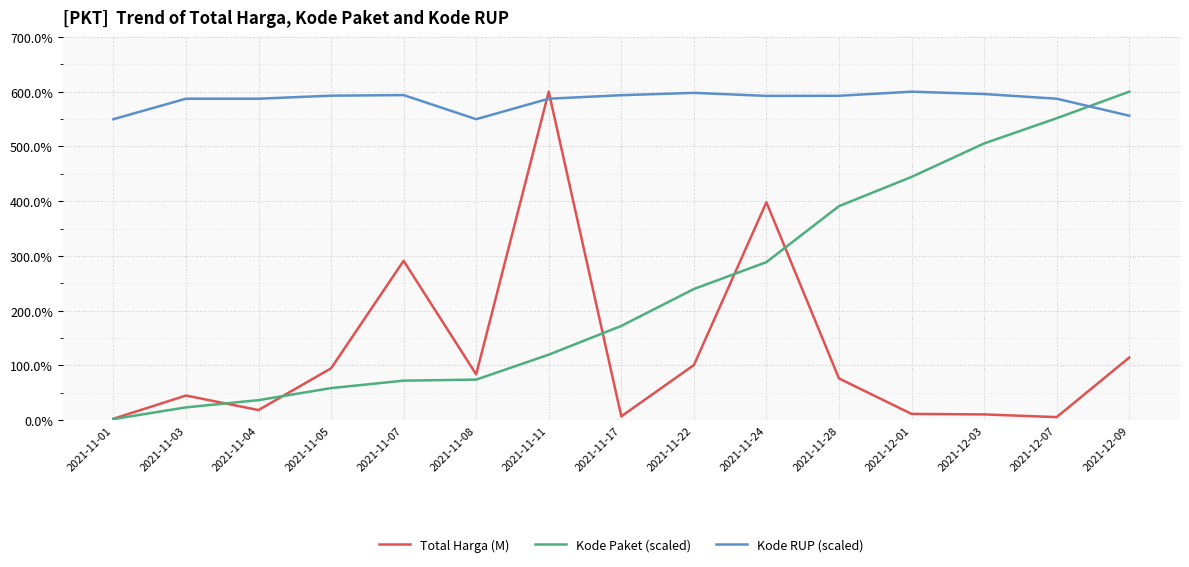

What is the total value across all series at 2021-11-17?

772.7